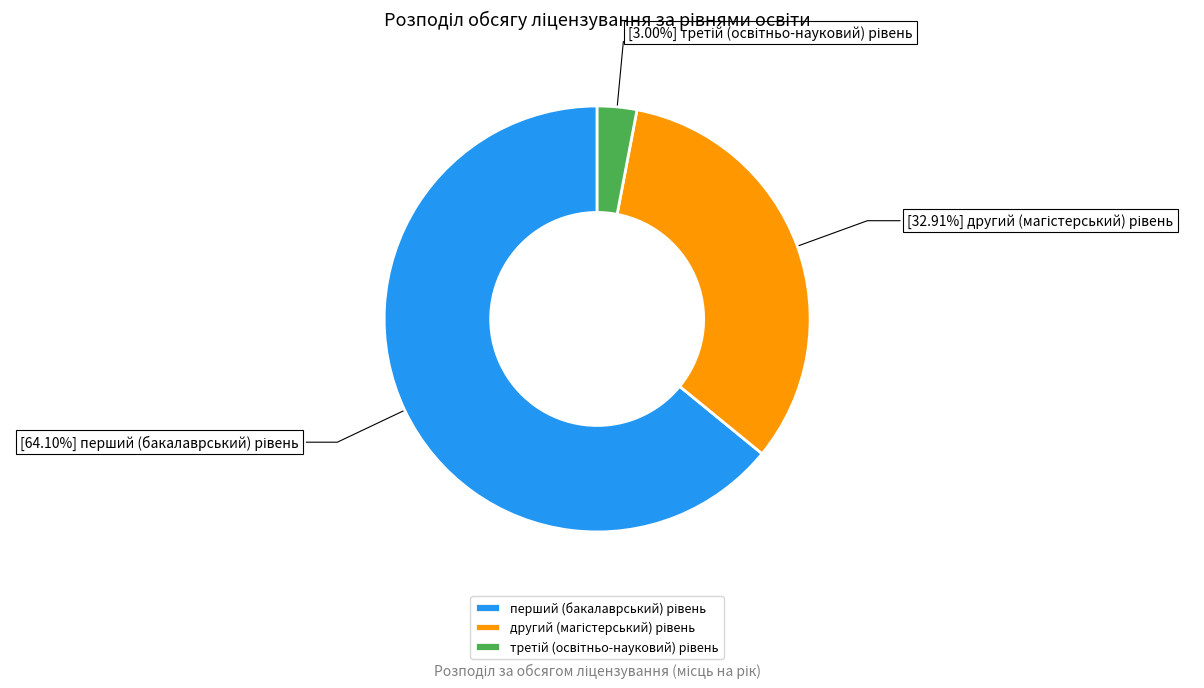

Is there any slice that represents more than half of the pie?

Yes